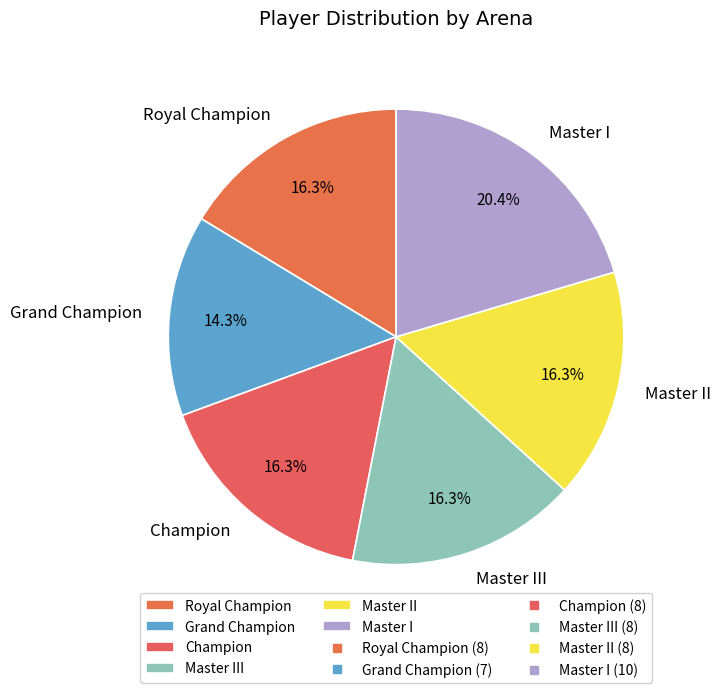

Is there any slice that represents more than half of the pie?

No